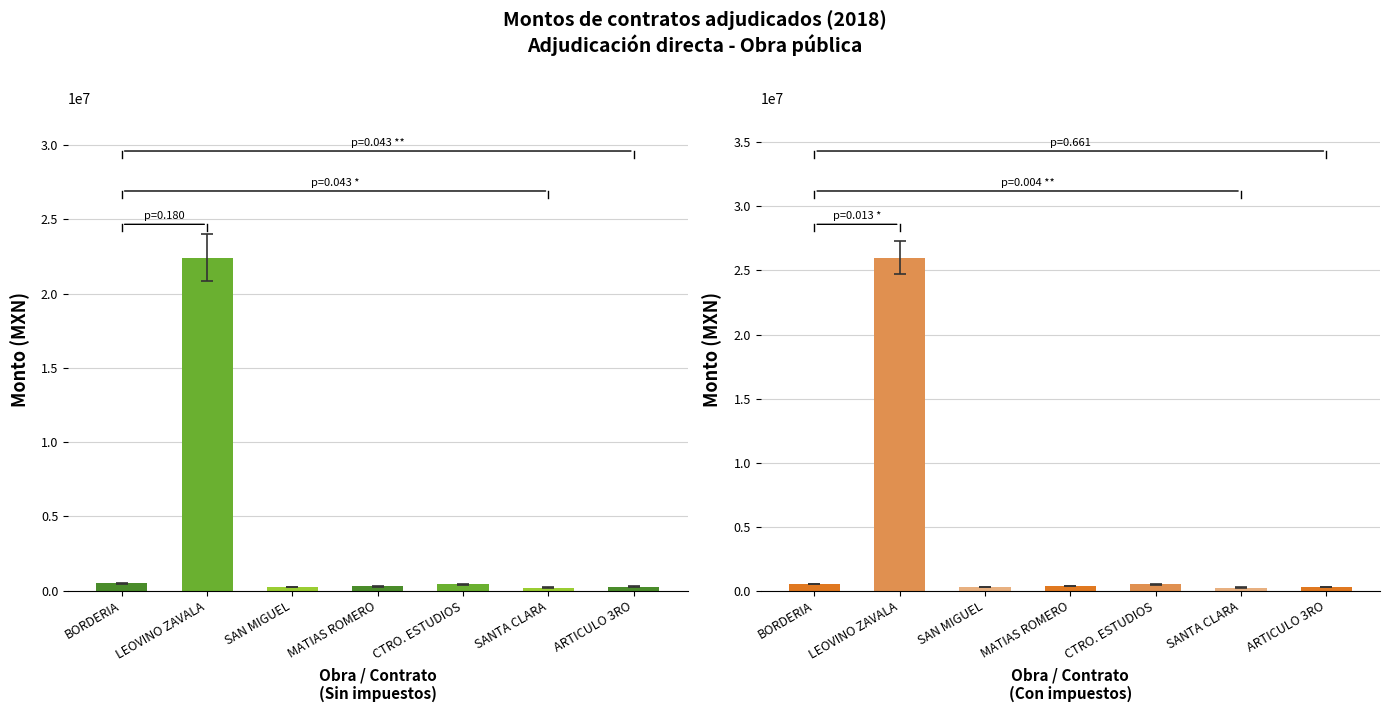

How many groups of bars are there?

7